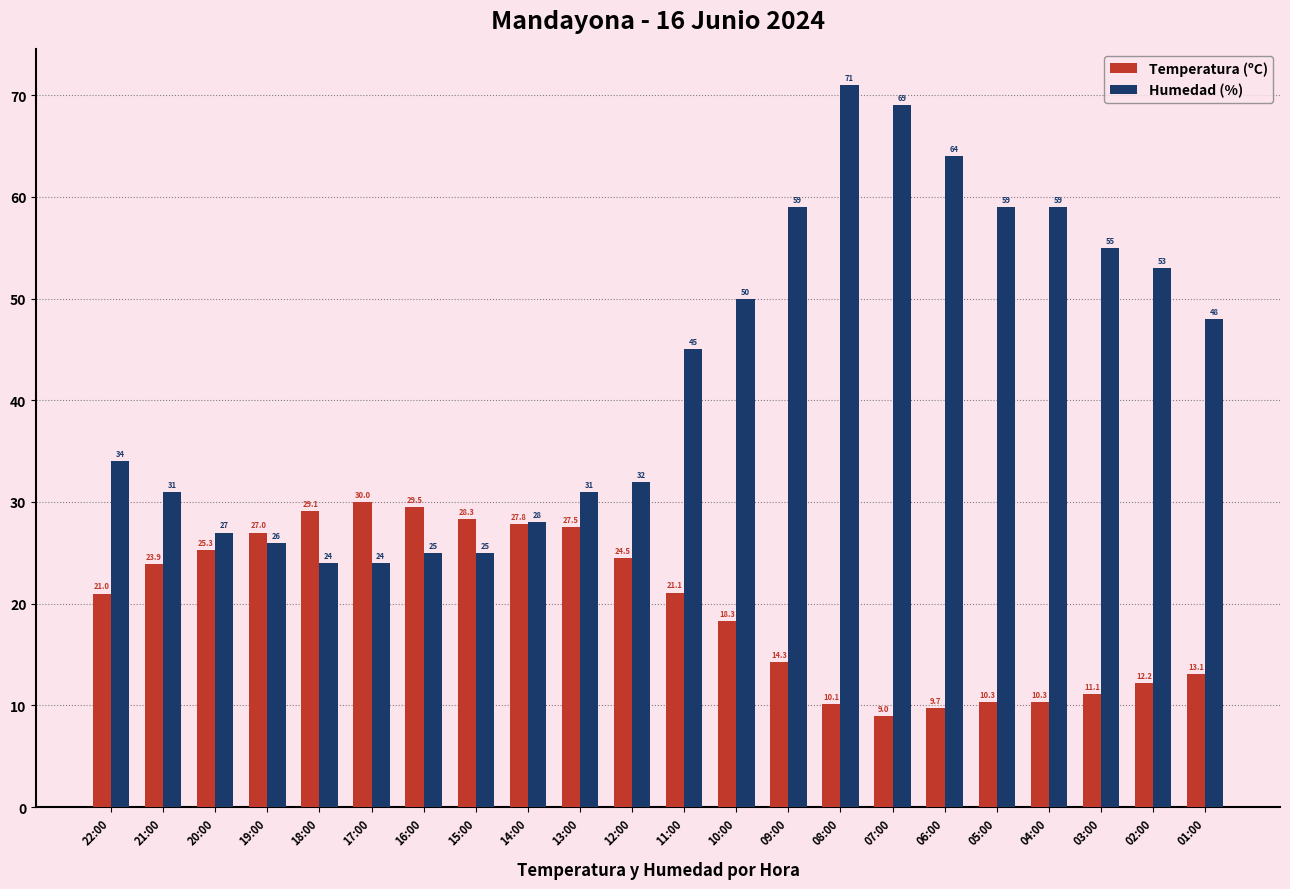

Does the chart contain stacked bars?

No